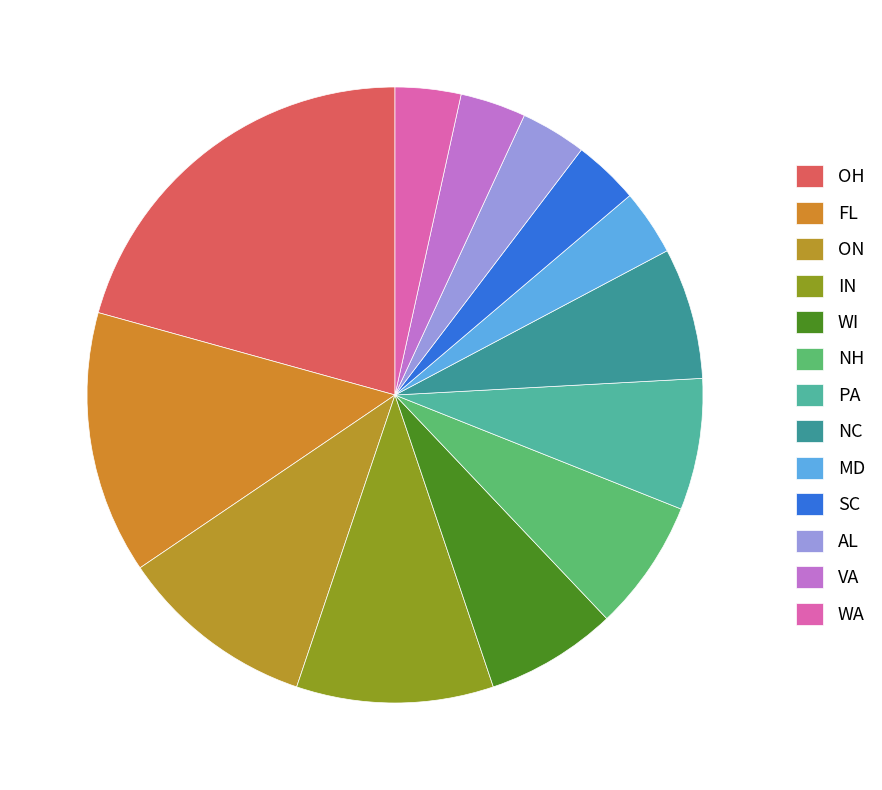

Which slice is the largest?

OH